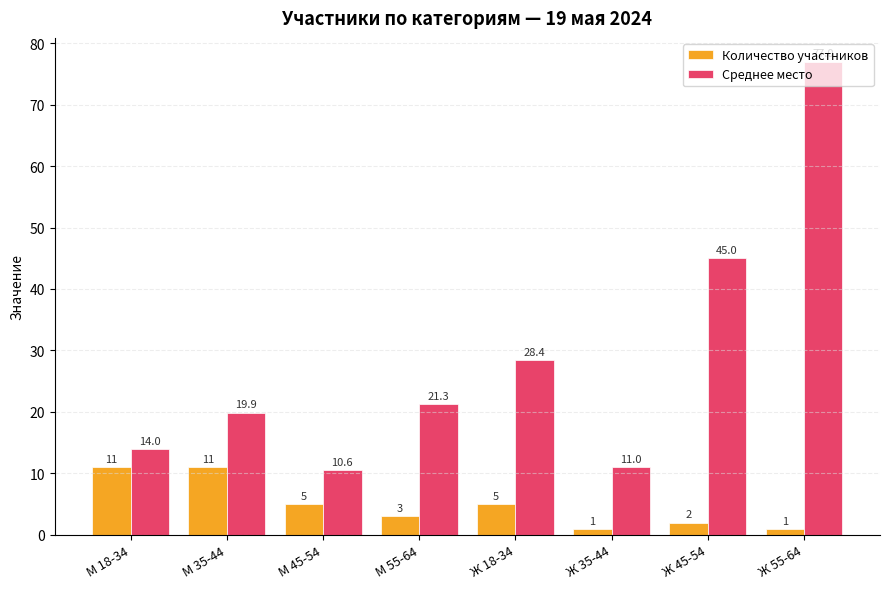

Which series has the widest spread of values?

Среднее место